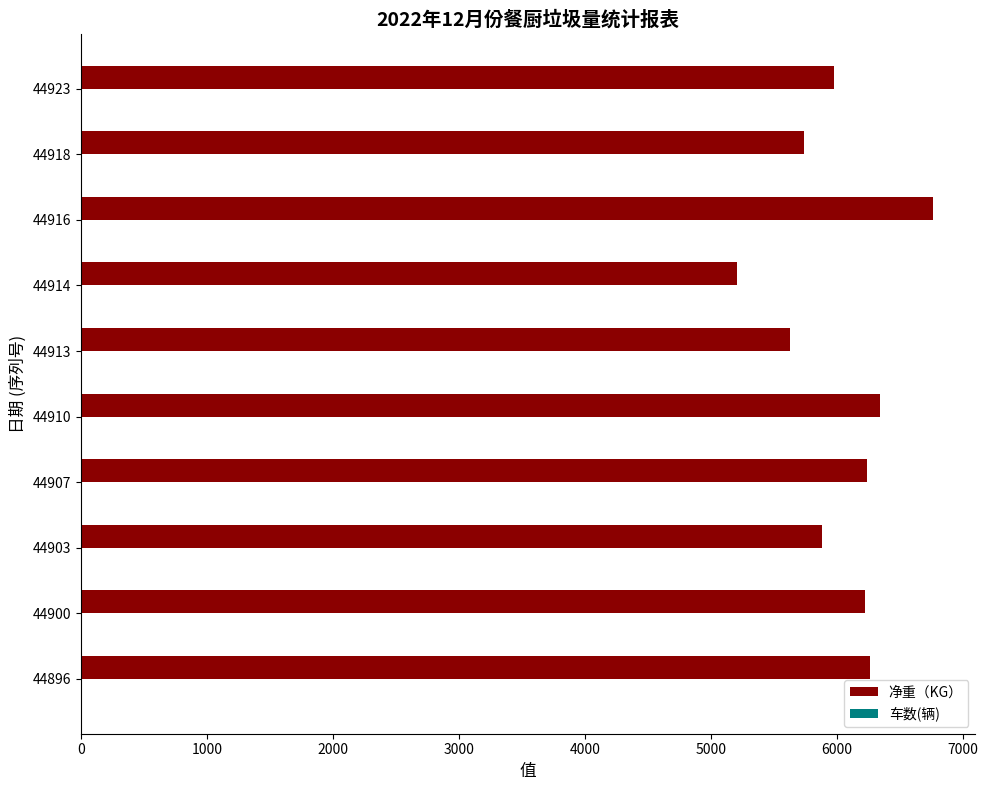

Which series has the largest total across all categories?

净重（KG）